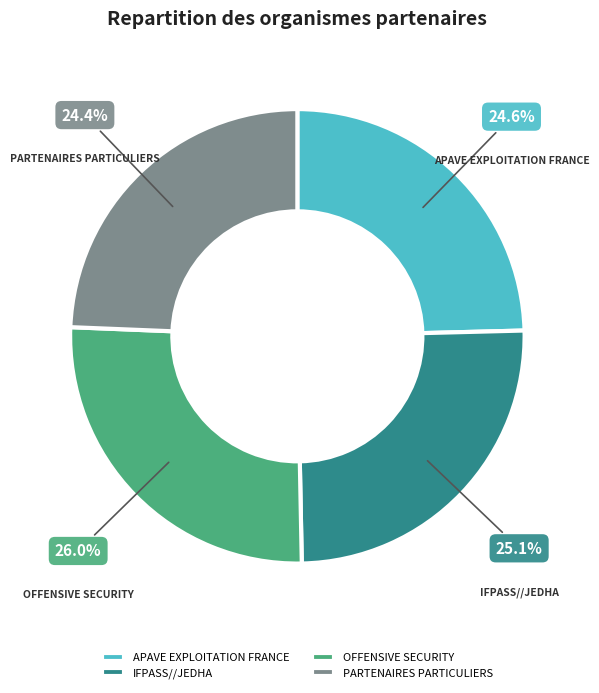

Does APAVE EXPLOITATION FRANCE account for over 50% of the chart?

No